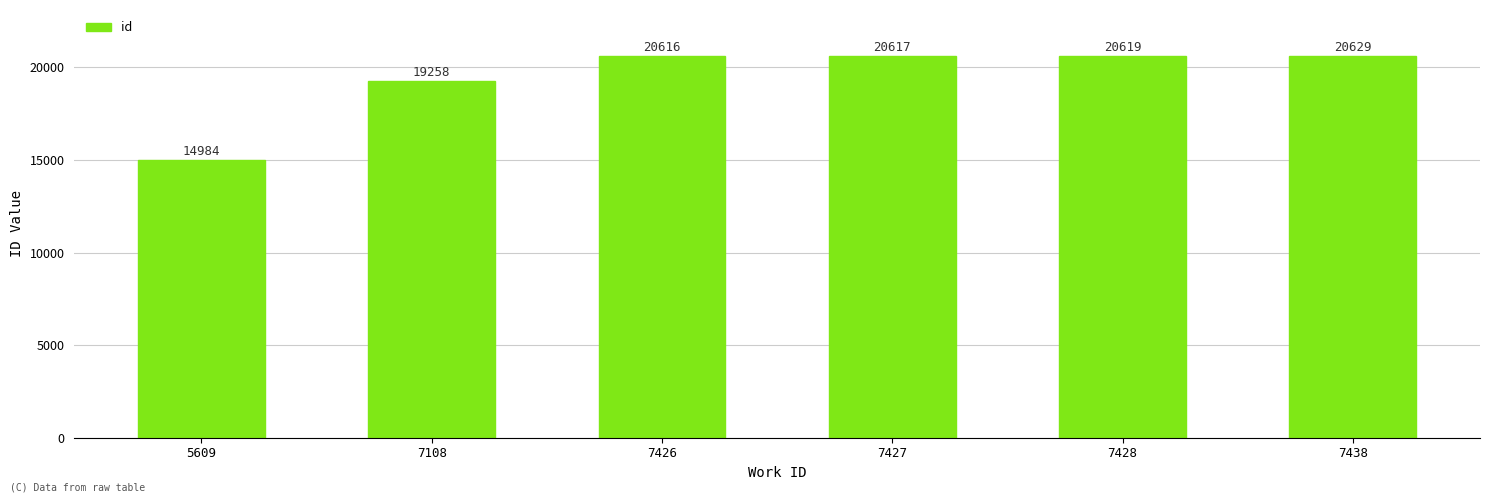

What is the value of the 4th bar from the left?

20617